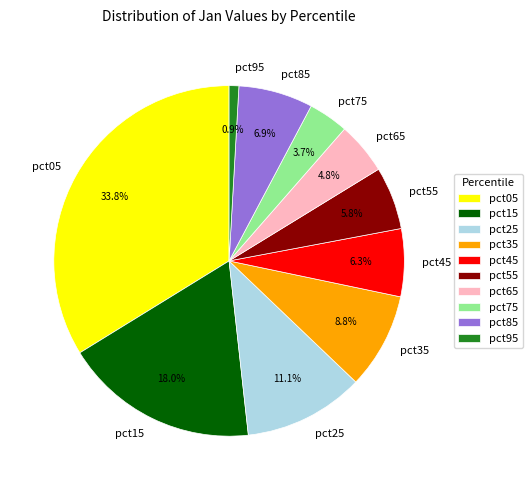

Which slice is the smallest?

pct95